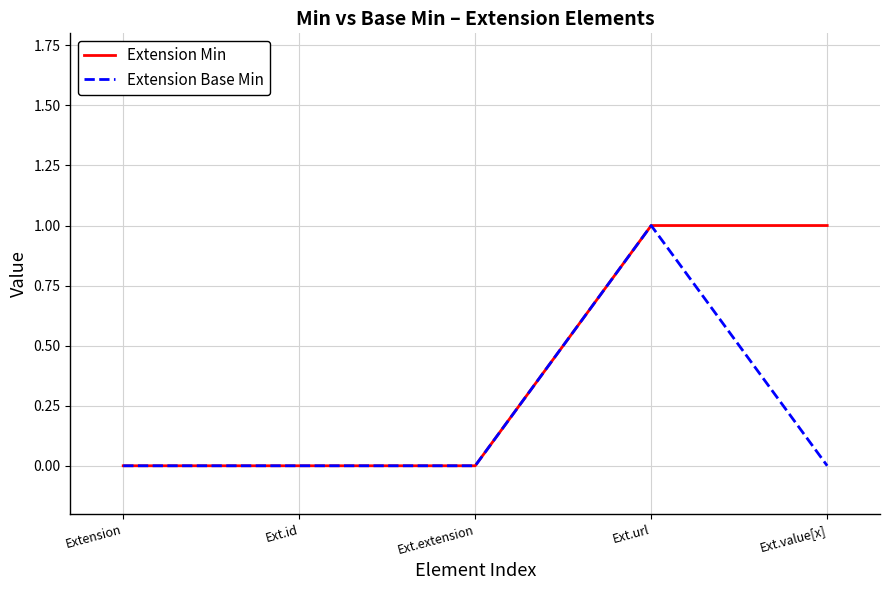

What are all the series names shown in the legend?

Extension Min, Extension Base Min